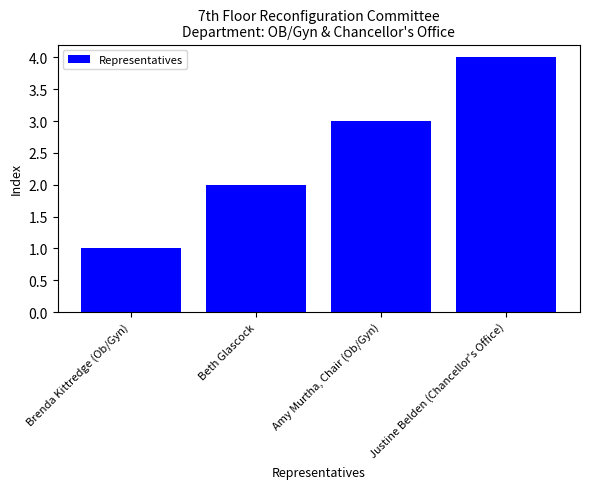

What is the value of the 1st bar from the left?

1